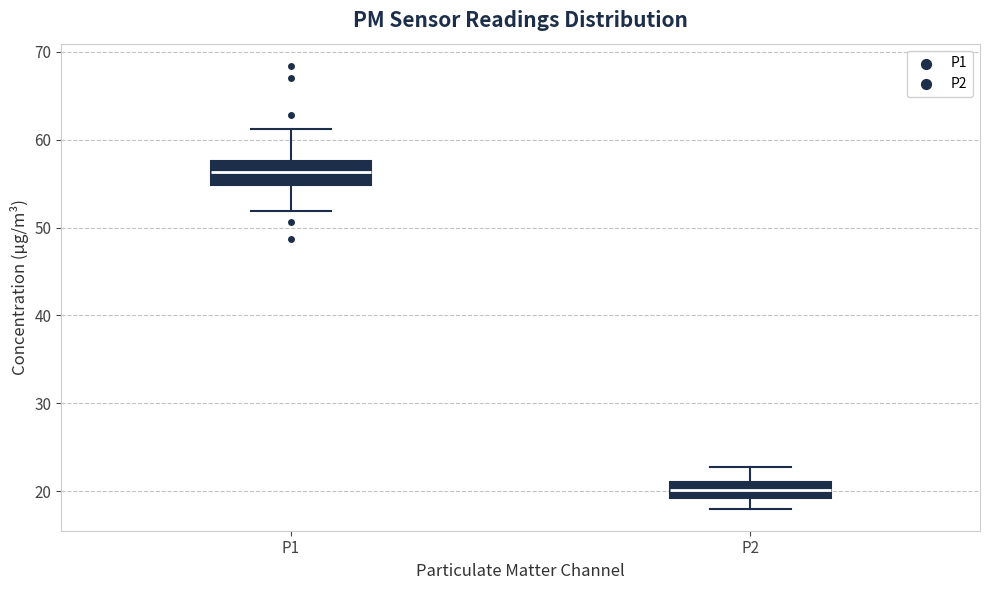

Reading left to right, read every box against the y-axis: the position of its median line, the range the box covers, and the ends of its whiskers. The values are not printed on the chart, so give them approximately, as read against the axis.

P1: median 56, box 55 to 58, whiskers 52 to 61
P2: median 20, box 19 to 21, whiskers 18 to 23